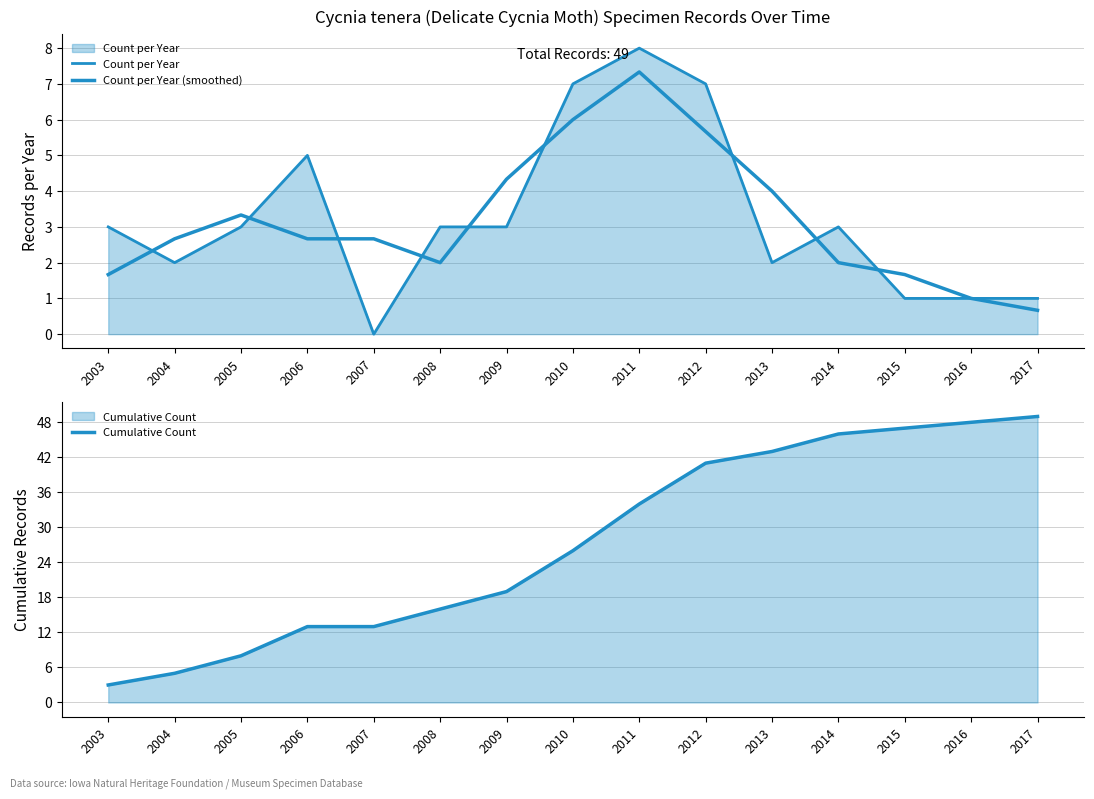

The Cumulative Count series shows 41.0 at 2012. True or false?

True